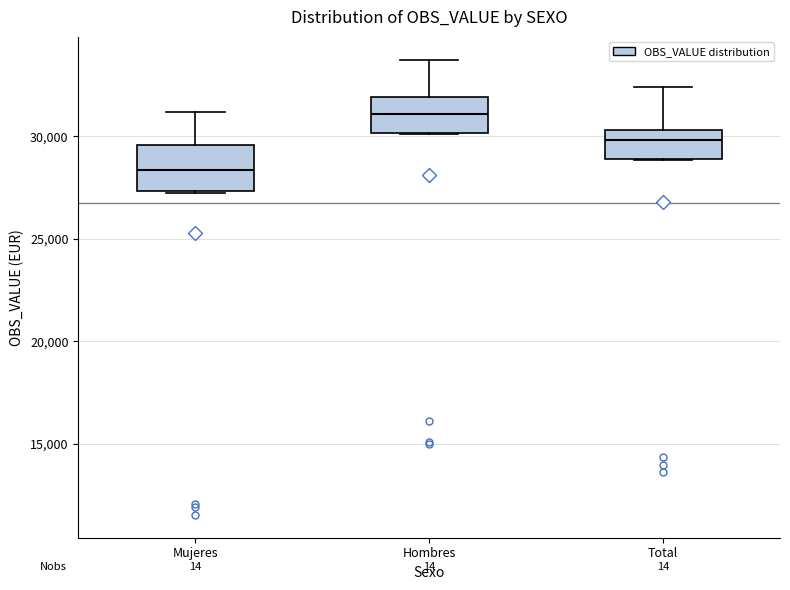

Where is the lower edge of the box for Total on the y-axis? The values are not printed on the chart, so give them approximately, as read against the axis.

29000